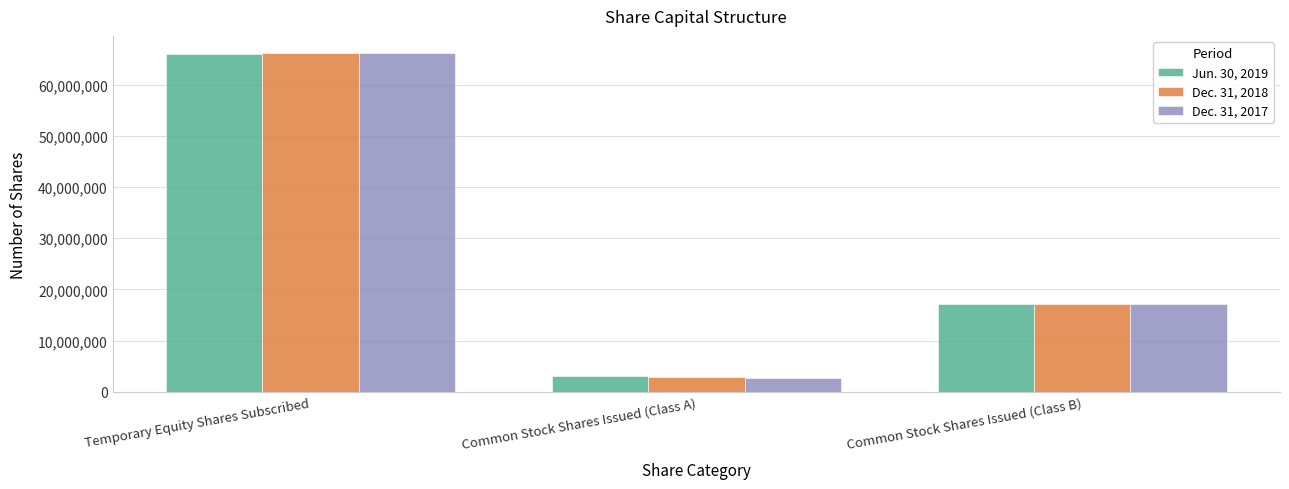

How many bars are there in each group?

3